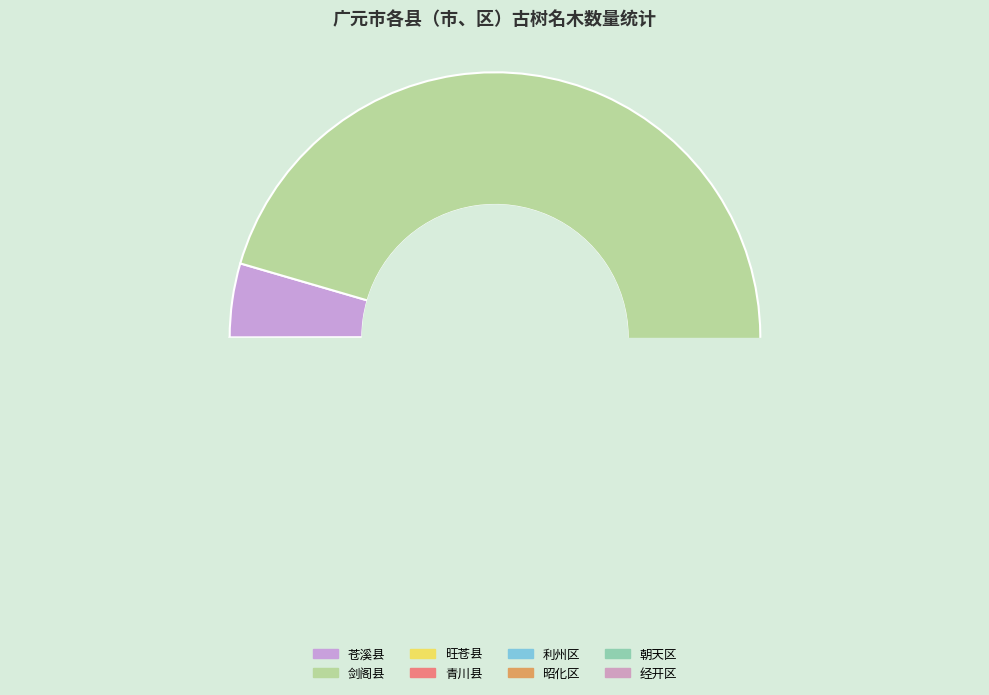

Approximately how many times larger is the value at 朝天区 compared to 旺苍县?

0.5